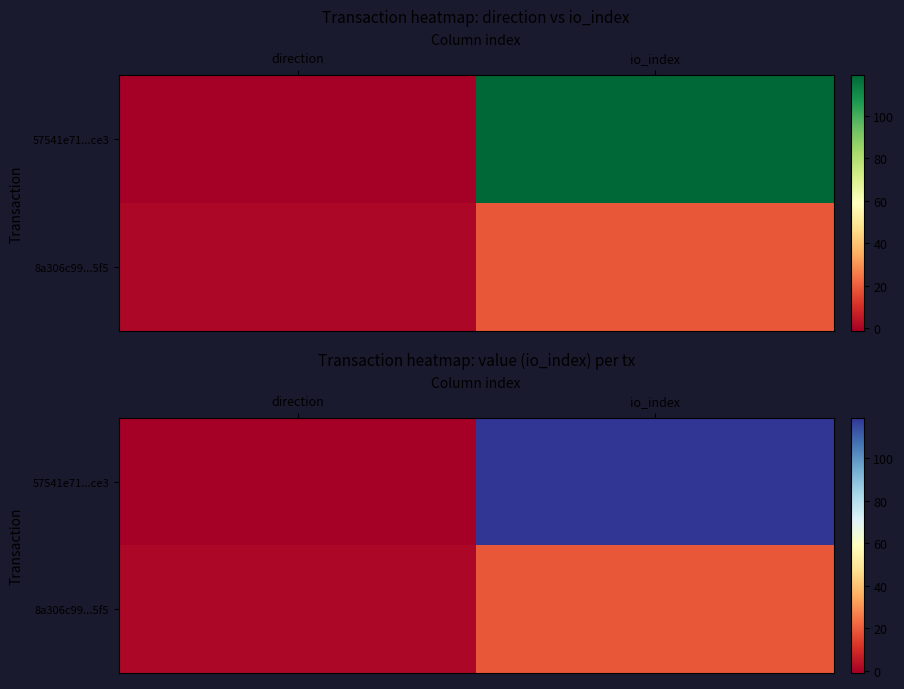

At which category is the sum across all series the highest?

io_index